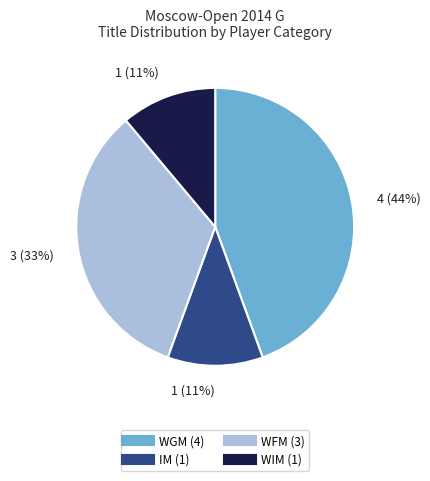

Do IM and WGM together represent more than half of the pie?

Yes